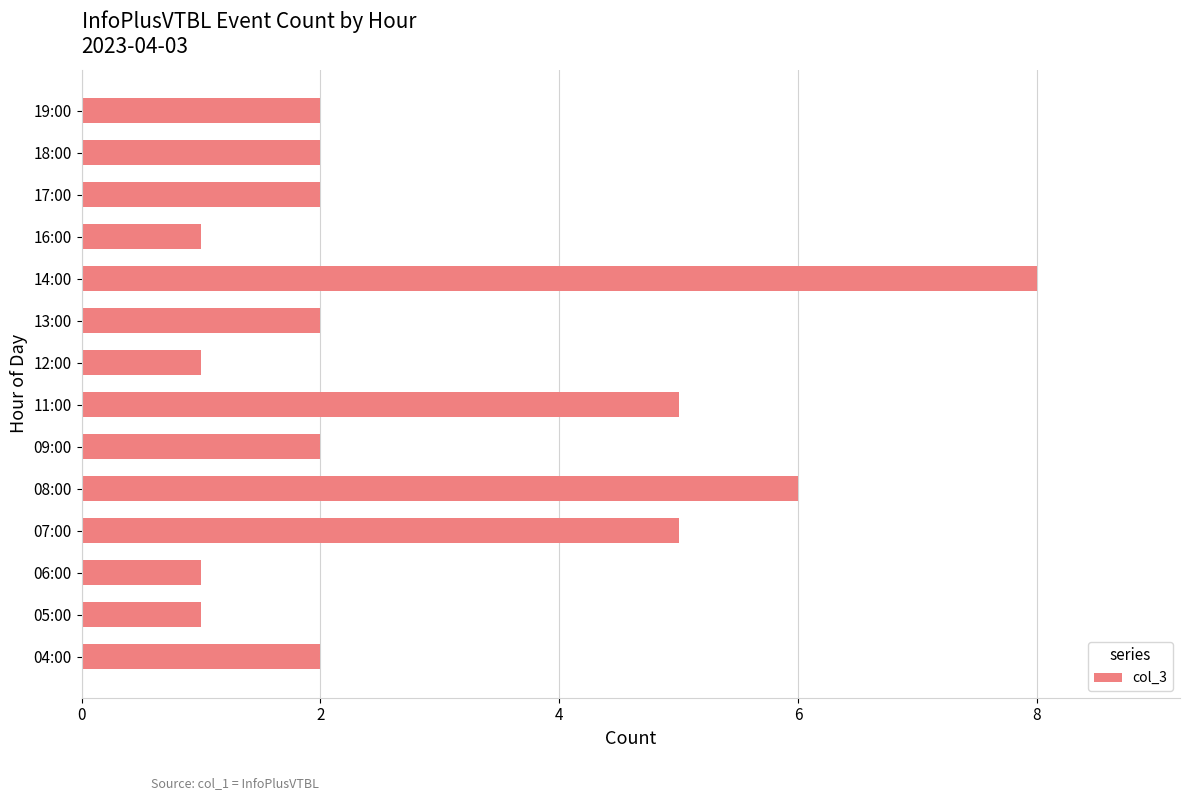

Which label corresponds to the largest value in the chart?

14:00